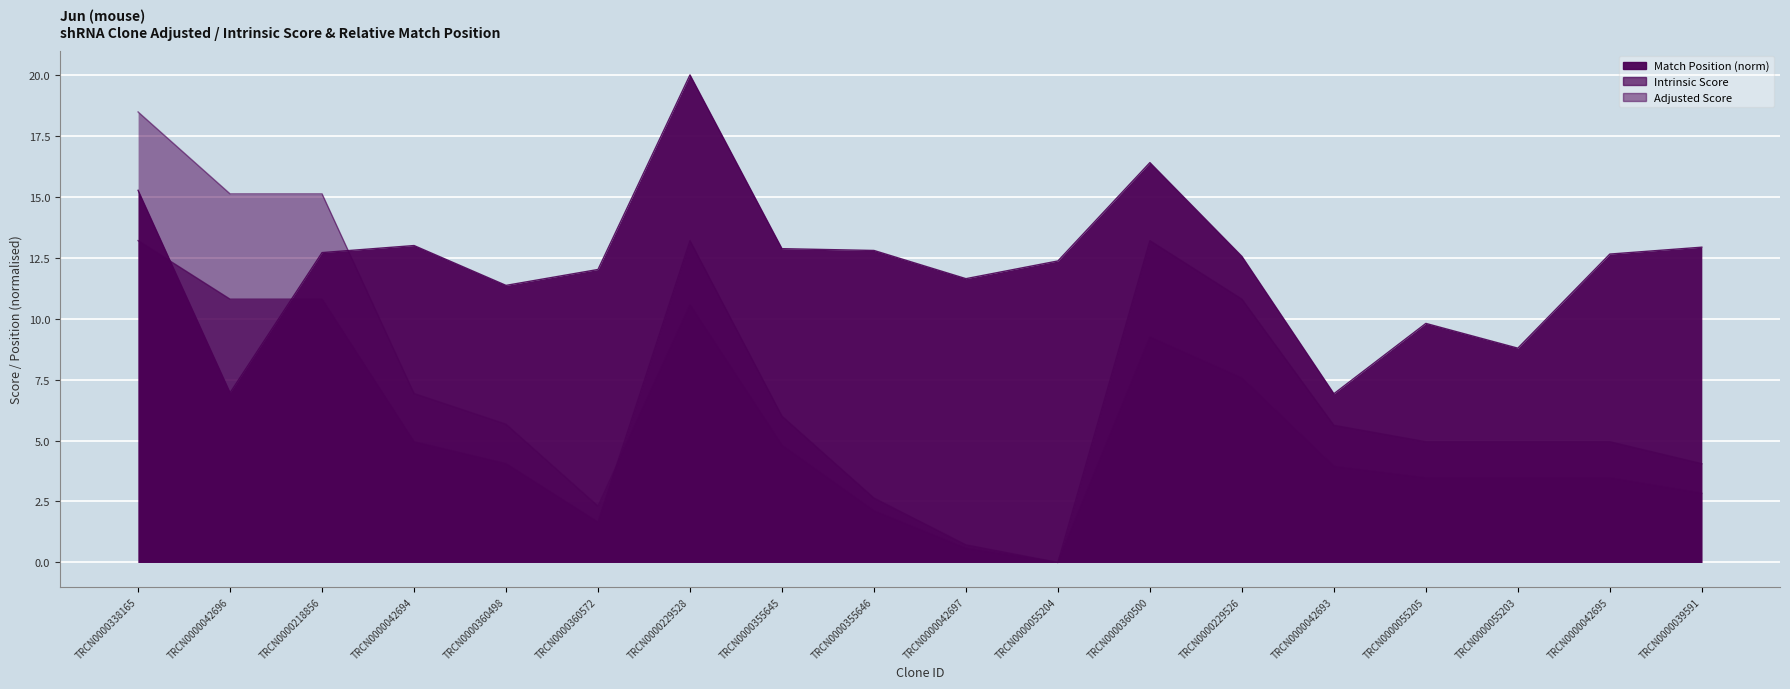

How many series are shown in this chart?

3